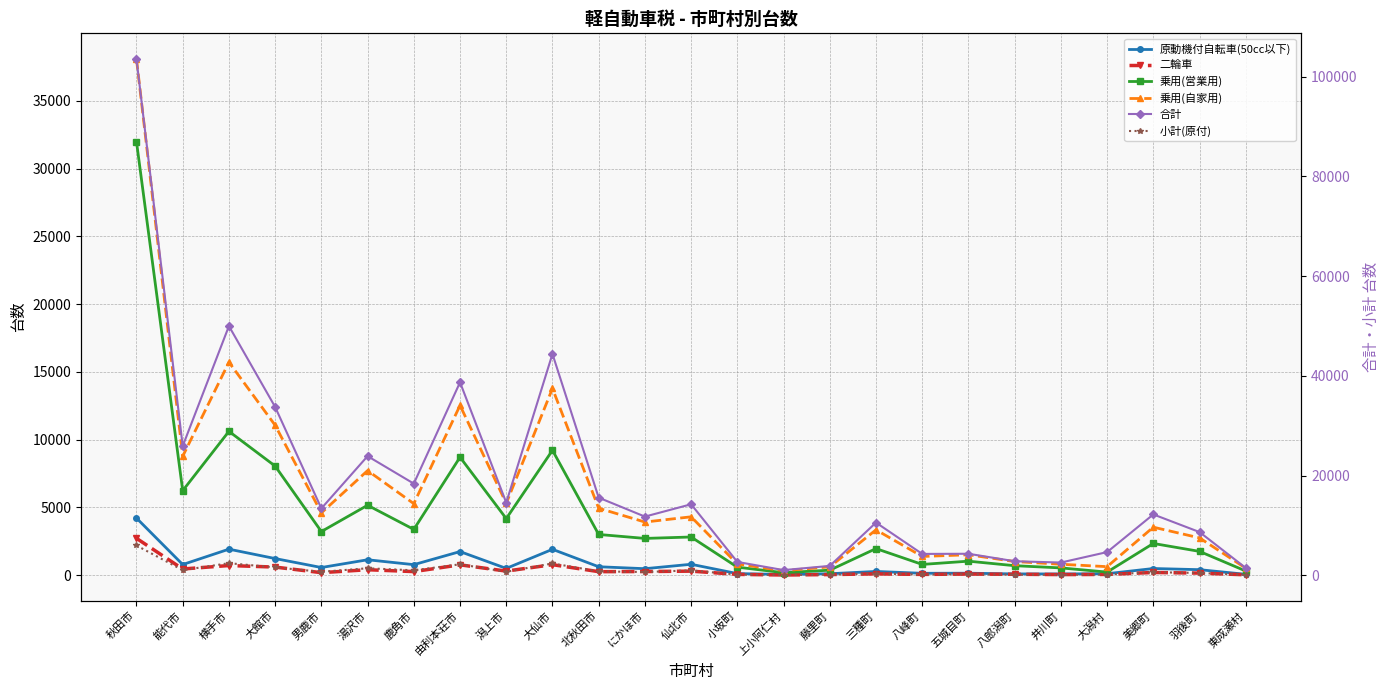

In 小計(原付), how many points are higher than both neighbors (excluding endpoints)?

8